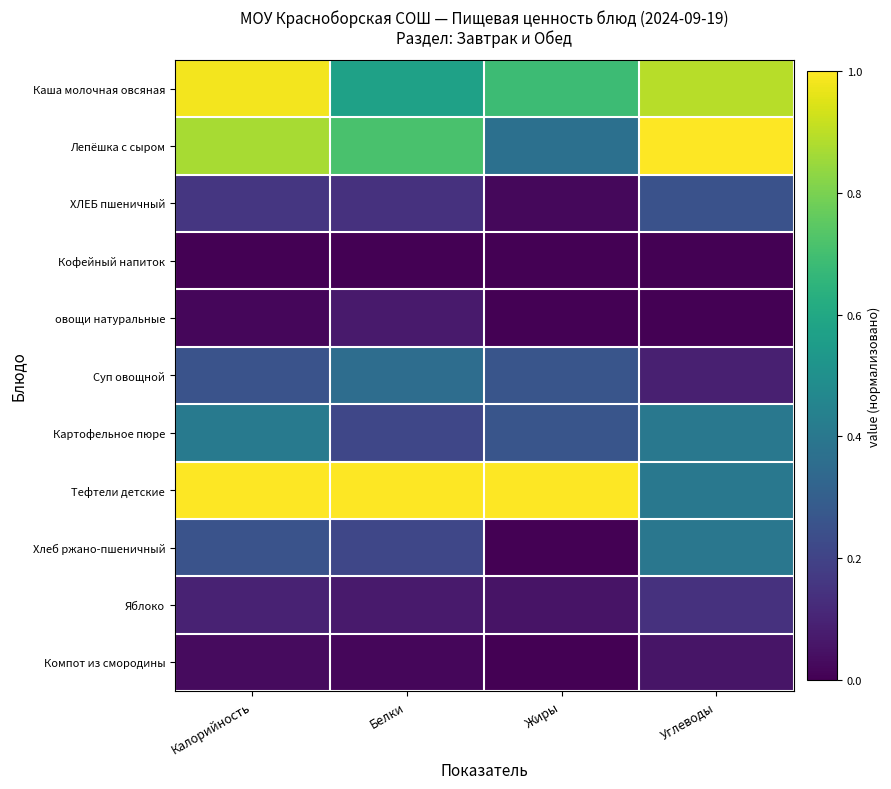

Reading left to right, transcribe all the data shown in this chart.

Каша молочная овсяная: Калорийность=1.0	Белки=0.6	Жиры=0.7	Углеводы=0.9
Лепёшка с сыром: Калорийность=0.9	Белки=0.7	Жиры=0.4	Углеводы=1.0
ХЛЕБ пшеничный: Калорийность=0.2	Белки=0.1	Жиры=0.0	Углеводы=0.3
Кофейный напиток: Калорийность=0.0	Белки=0.0	Жиры=0.0	Углеводы=0.0
овощи натуральные: Калорийность=0.0	Белки=0.1	Жиры=0.0	Углеводы=0.0
Суп овощной: Калорийность=0.3	Белки=0.4	Жиры=0.3	Углеводы=0.1
Картофельное пюре: Калорийность=0.4	Белки=0.2	Жиры=0.3	Углеводы=0.4
Тефтели детские: Калорийность=1.0	Белки=1.0	Жиры=1.0	Углеводы=0.4
Хлеб ржано-пшеничный: Калорийность=0.3	Белки=0.2	Жиры=0.0	Углеводы=0.4
Яблоко: Калорийность=0.1	Белки=0.1	Жиры=0.1	Углеводы=0.1
Компот из смородины: Калорийность=0.0	Белки=0.0	Жиры=0.0	Углеводы=0.1